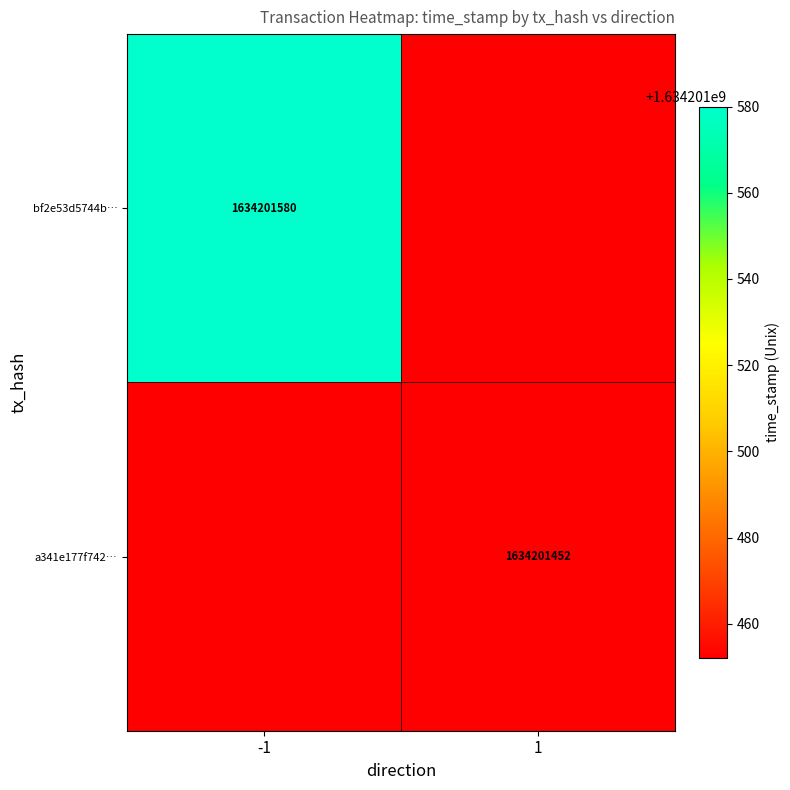

What is the sum of all a341e177f7429615e02506b33ec3224c7eb7a0f values?

1634201452